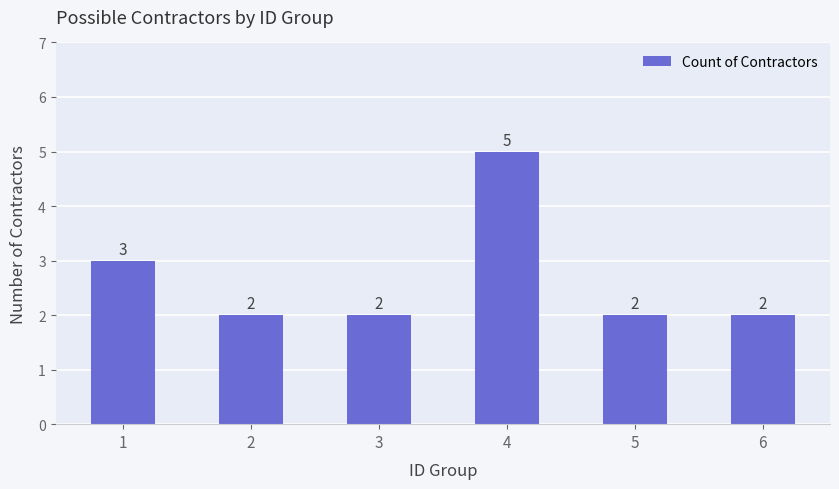

What is the value of the 5th bar from the left?

2